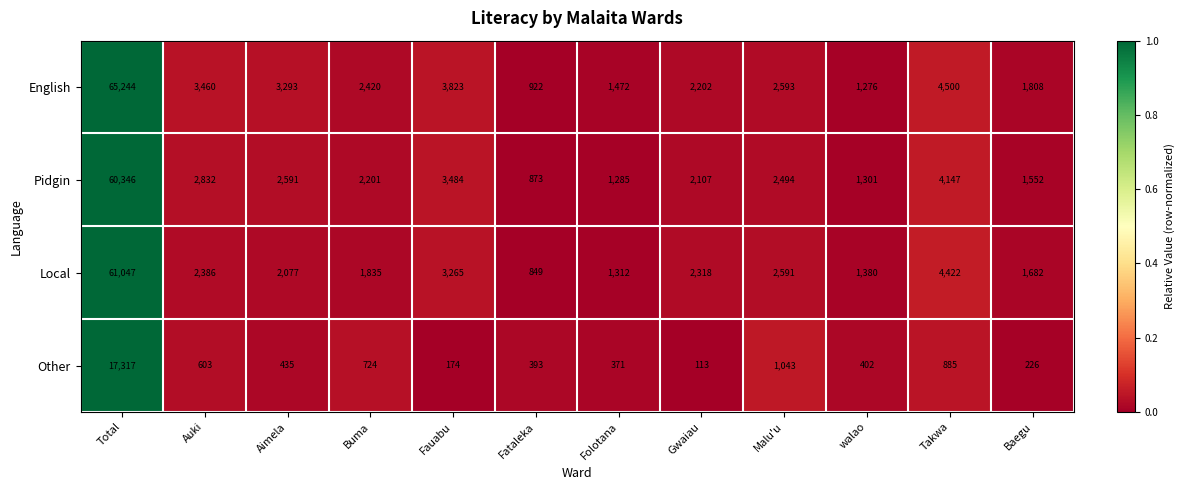

Rank the series at Gwaiau from lowest to highest value.

Other, Pidgin, English, Local